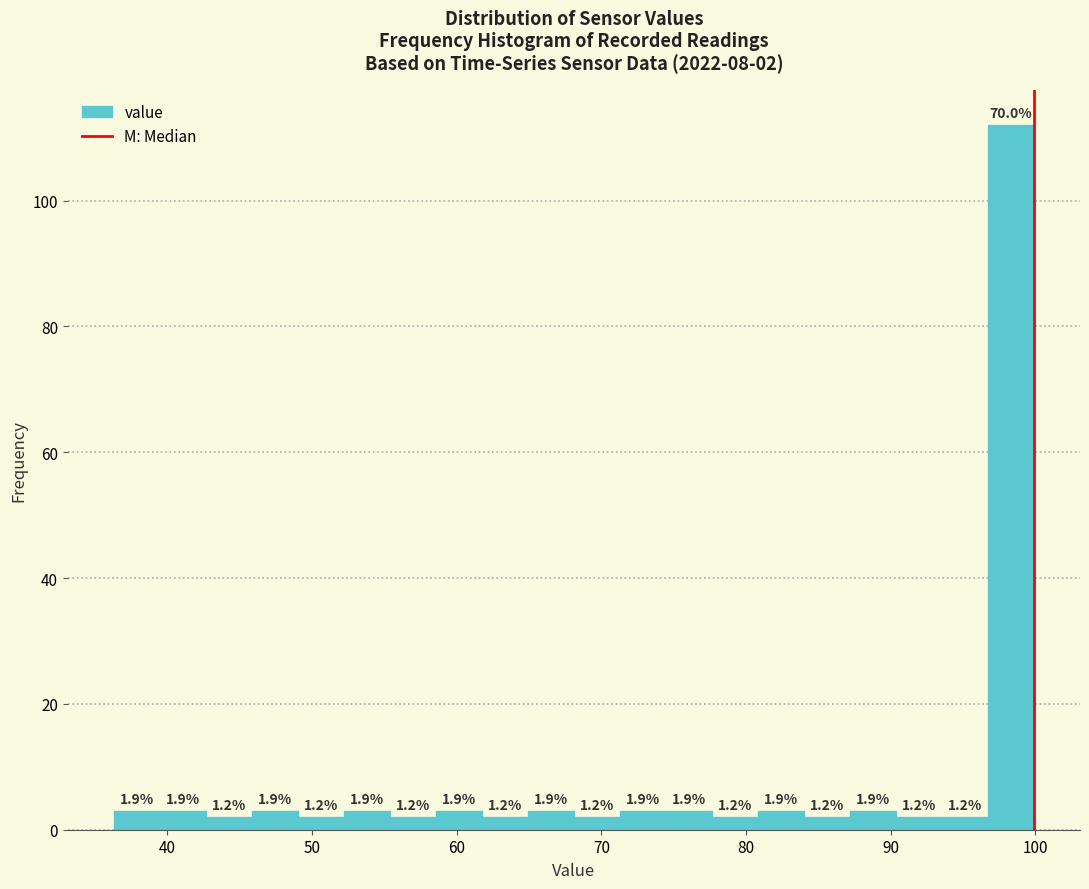

Around what value on the x-axis is the tallest bar? Give the approximate position of its centre, as read against the axis.

98